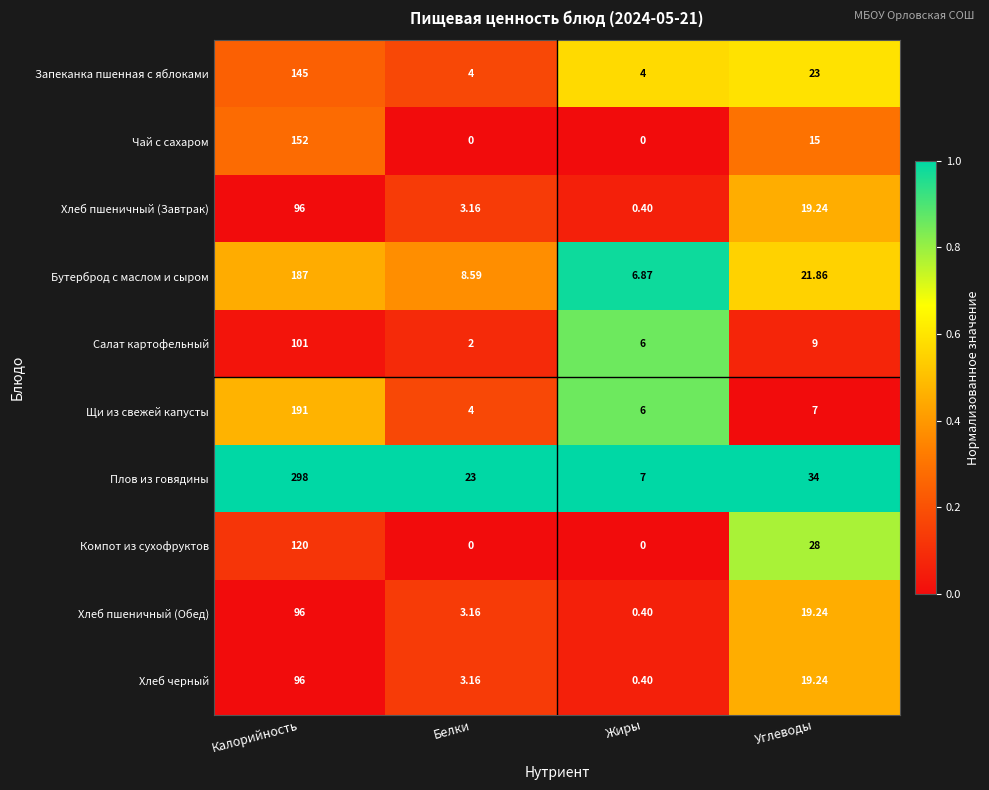

What is the total value across all series at Калорийность?

1482.0